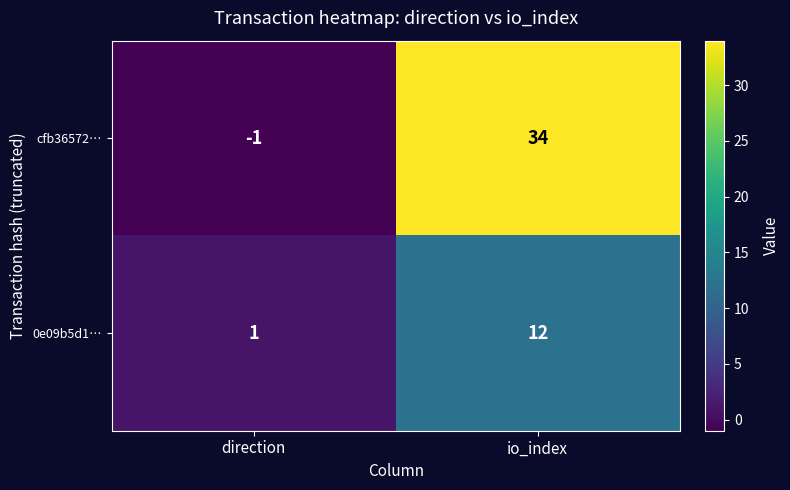

What is the smallest value displayed?

-1